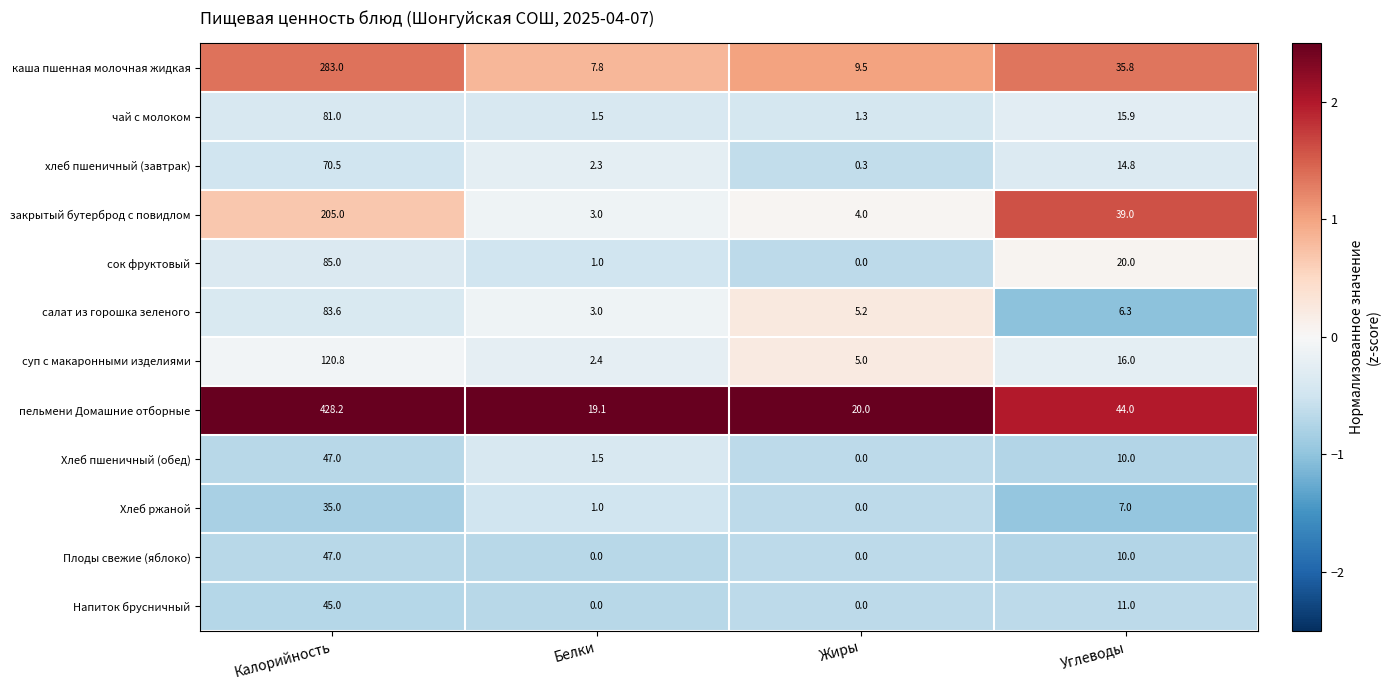

Which series has the largest total across all categories?

пельмени Домашние отборные